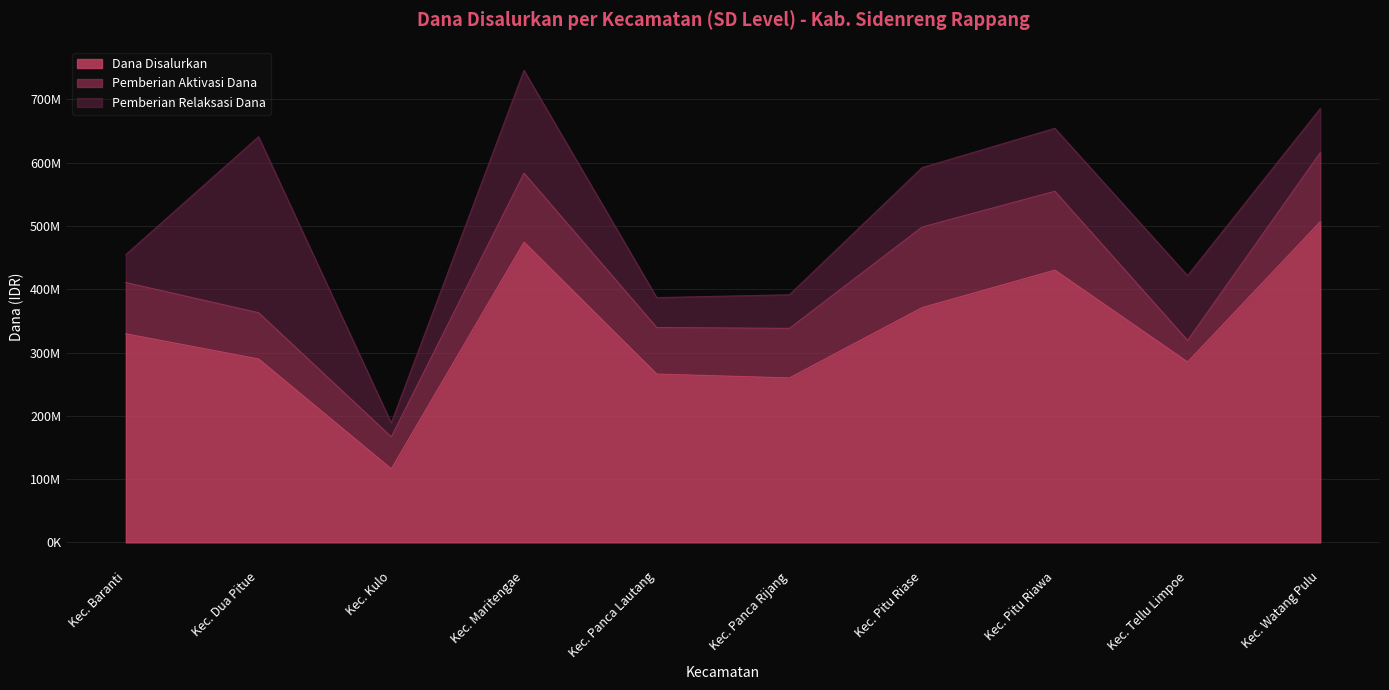

Reading left to right, what are all the values shown in this chart?

Dana Disalurkan: 329625000	289800000	116100000	474300000	265950000	259875000	371025000	430200000	285075000	506700000
Siswa Disalurkan: 454725000	641025000	188550000	745875000	386775000	391275000	592200000	654300000	421425000	685575000
Siswa Pemberian: 410625000	362925000	166725000	583425000	339525000	338175000	498375000	554850000	319050000	615825000